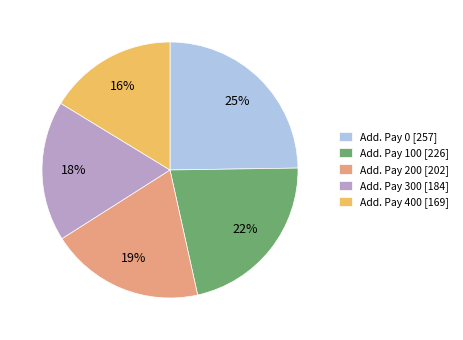

Combined, do Add. Pay 300 [184] and Add. Pay 200 [202] account for over 50%?

No